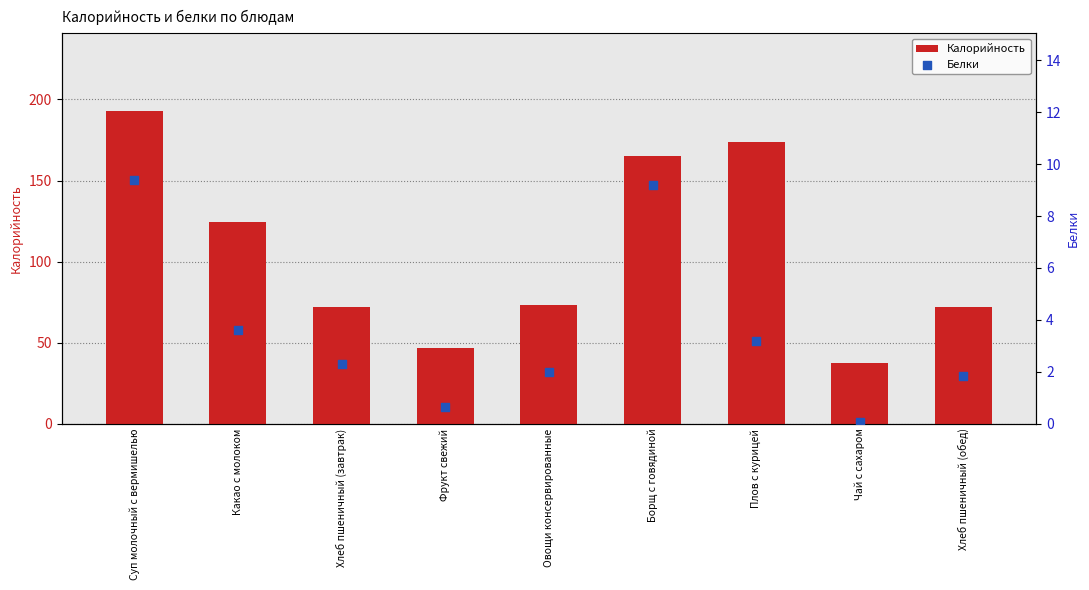

Which series reaches the maximum Y coordinate?

Калорийность